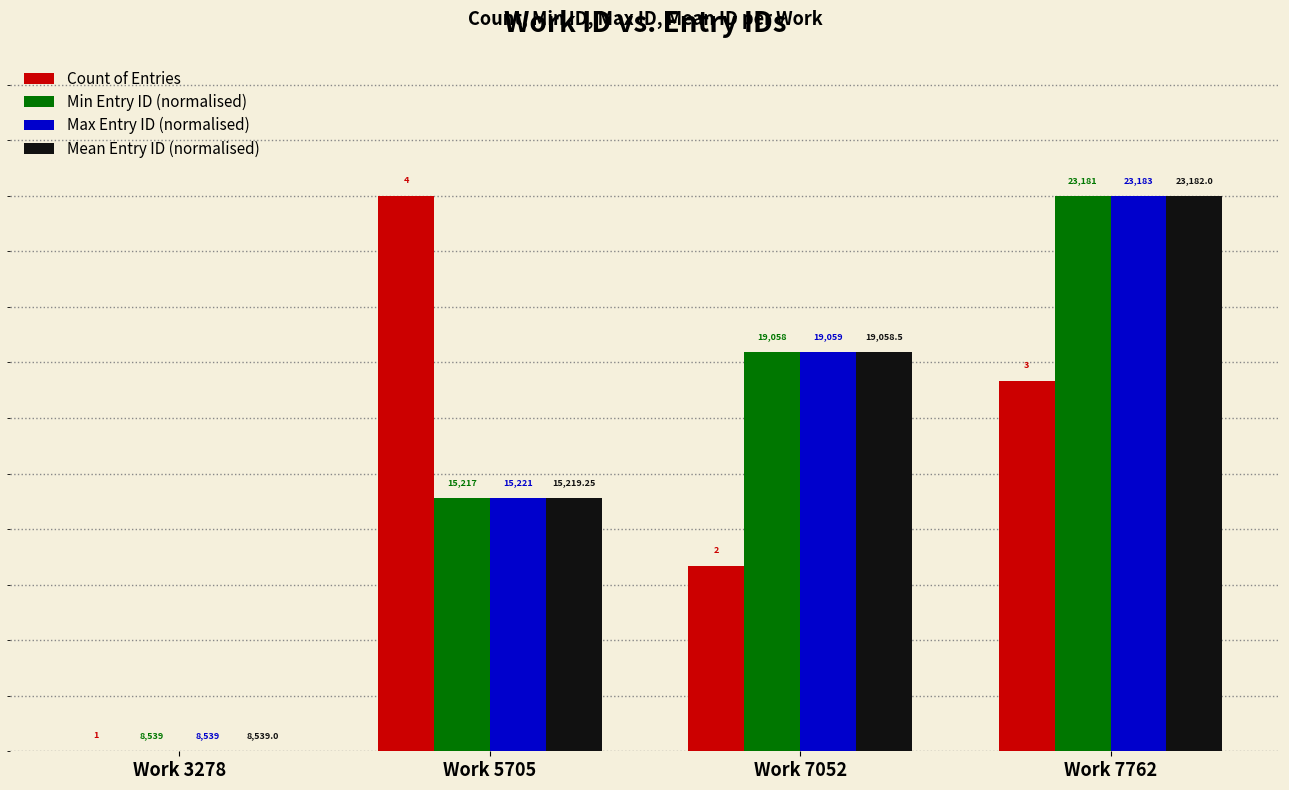

What are all the series names shown in the legend?

Count of Entries, Min Entry ID (normalised), Max Entry ID (normalised), Mean Entry ID (normalised)